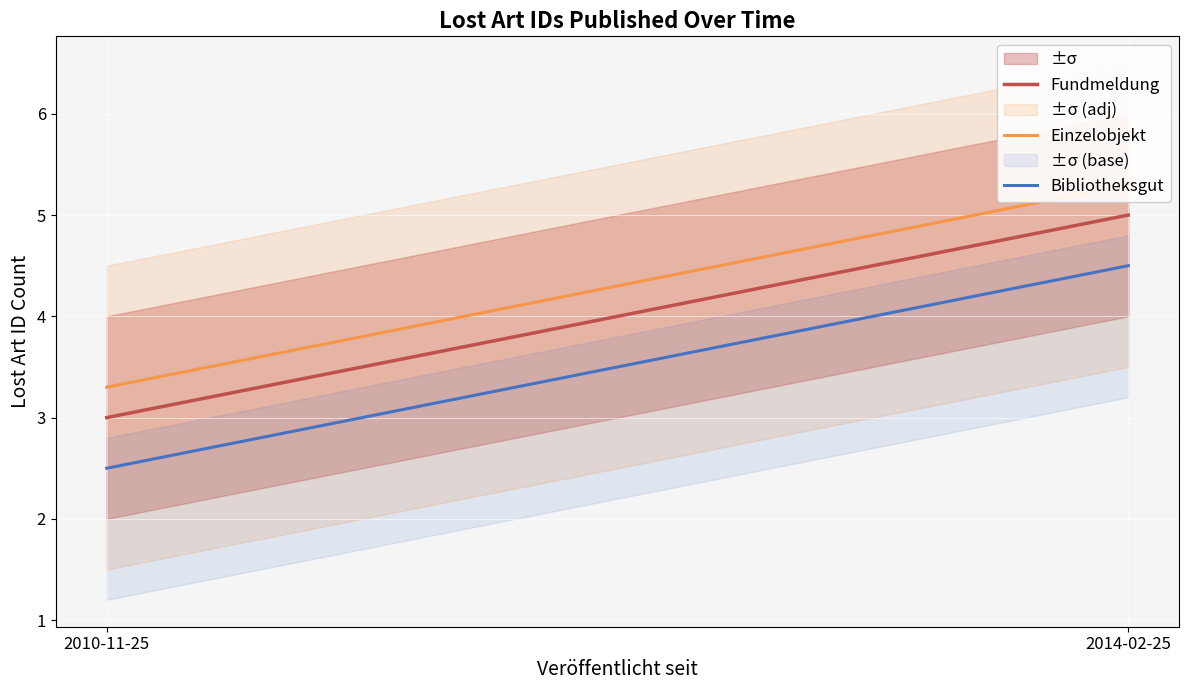

Reading left to right, extract all data points from this chart.

Fundmeldung: 2010-11-25=3.0	2014-02-25=5.0
Einzelobjekt: 2010-11-25=3.3	2014-02-25=5.3
Bibliotheksgut: 2010-11-25=2.5	2014-02-25=4.5